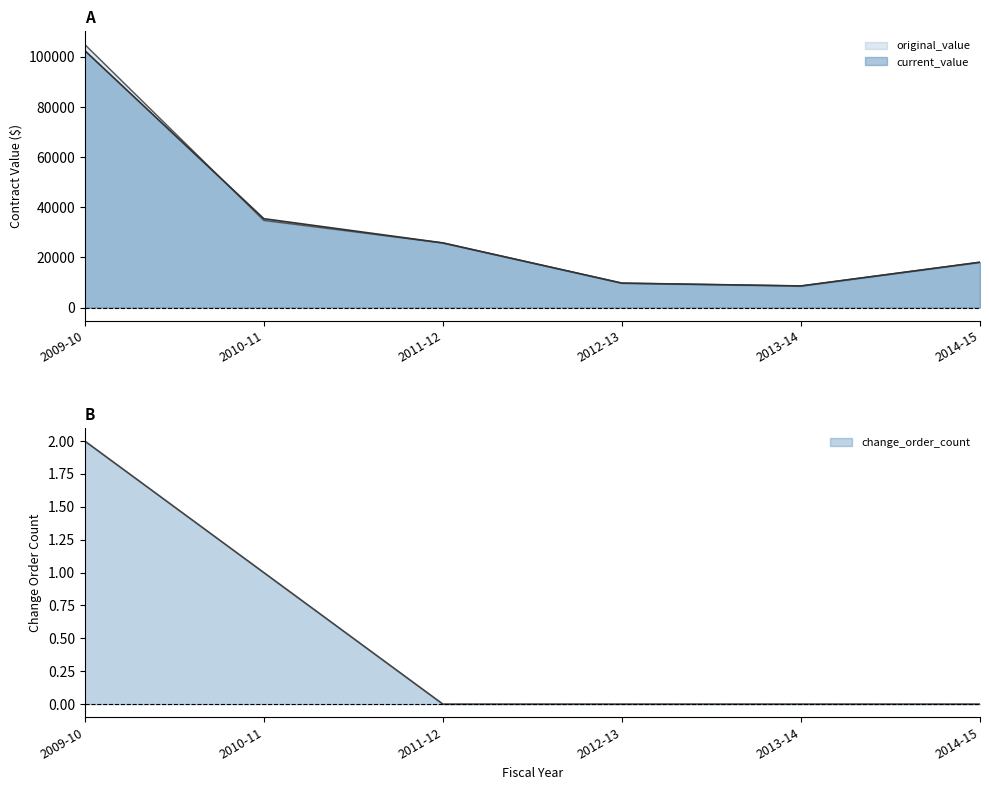

Does the chart have visible grid lines?

No